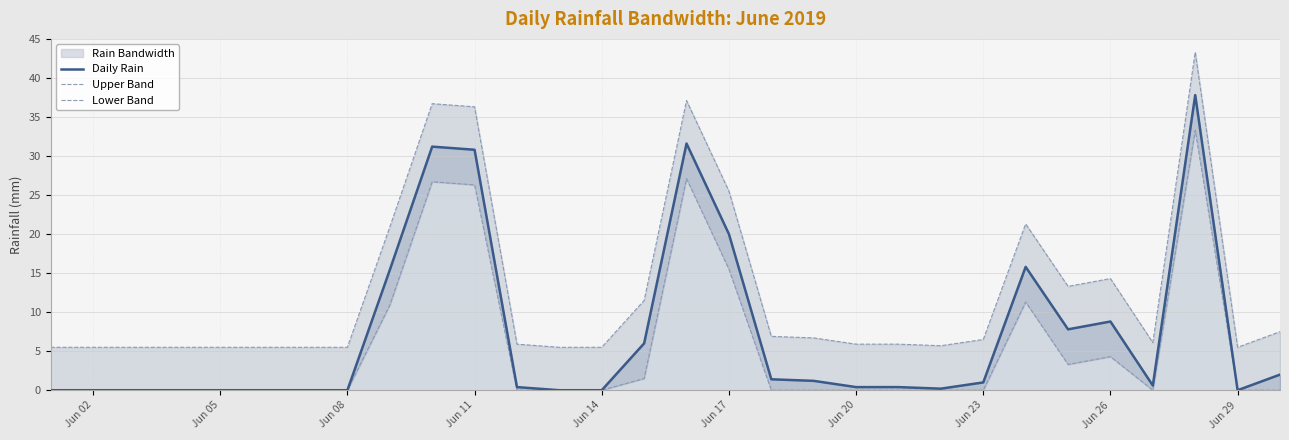

Does the chart display data point markers on the line(s)?

No